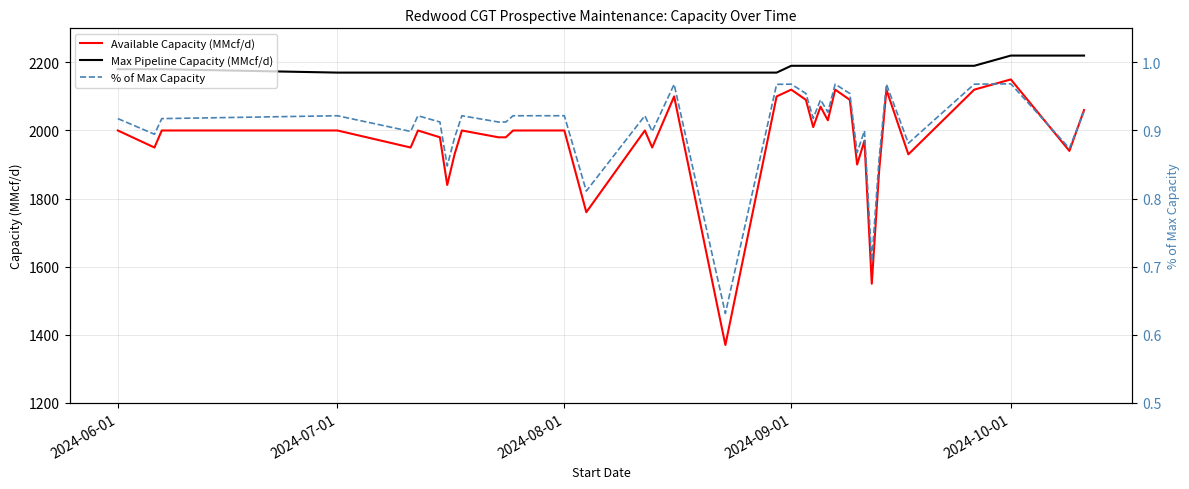

What is the lowest value of the Max Pipeline Capacity (MMcf/d) series?

2170